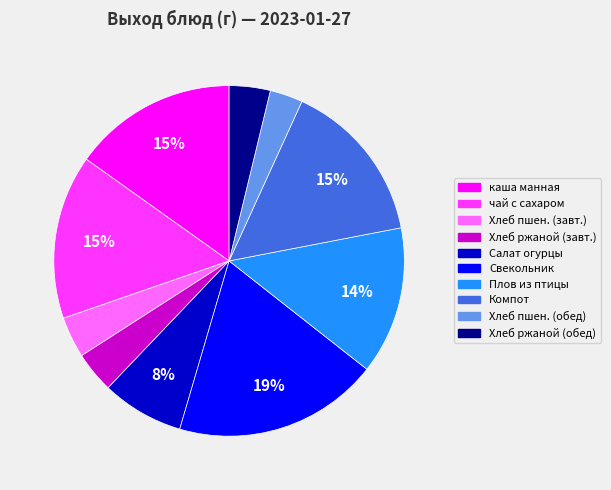

To the nearest percent, what is the average slice percentage?

10%